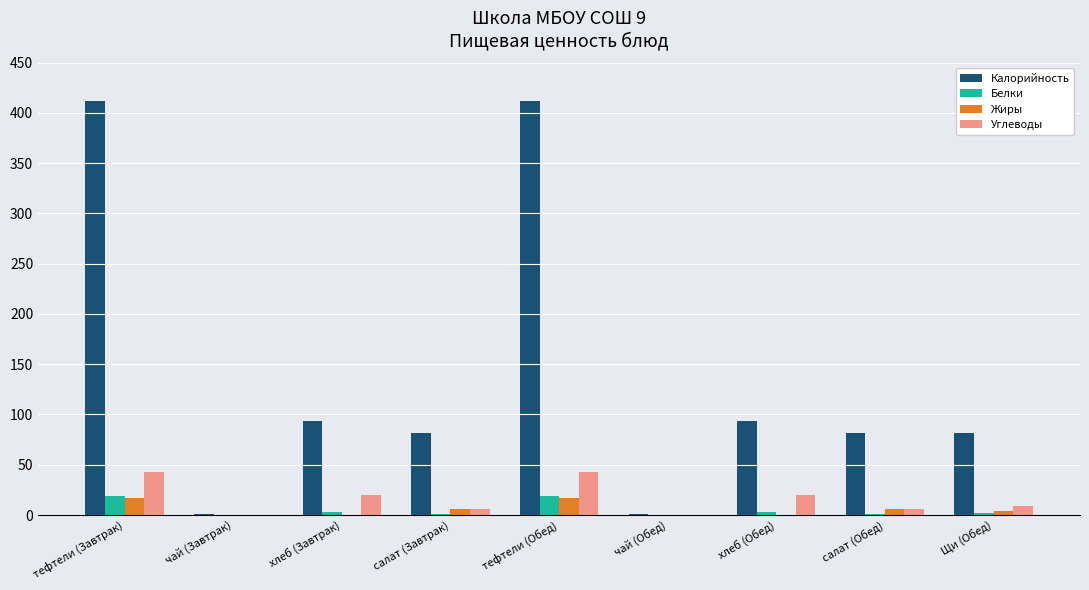

The value of Углеводы at хлеб (Обед) is 20. True or false?

True